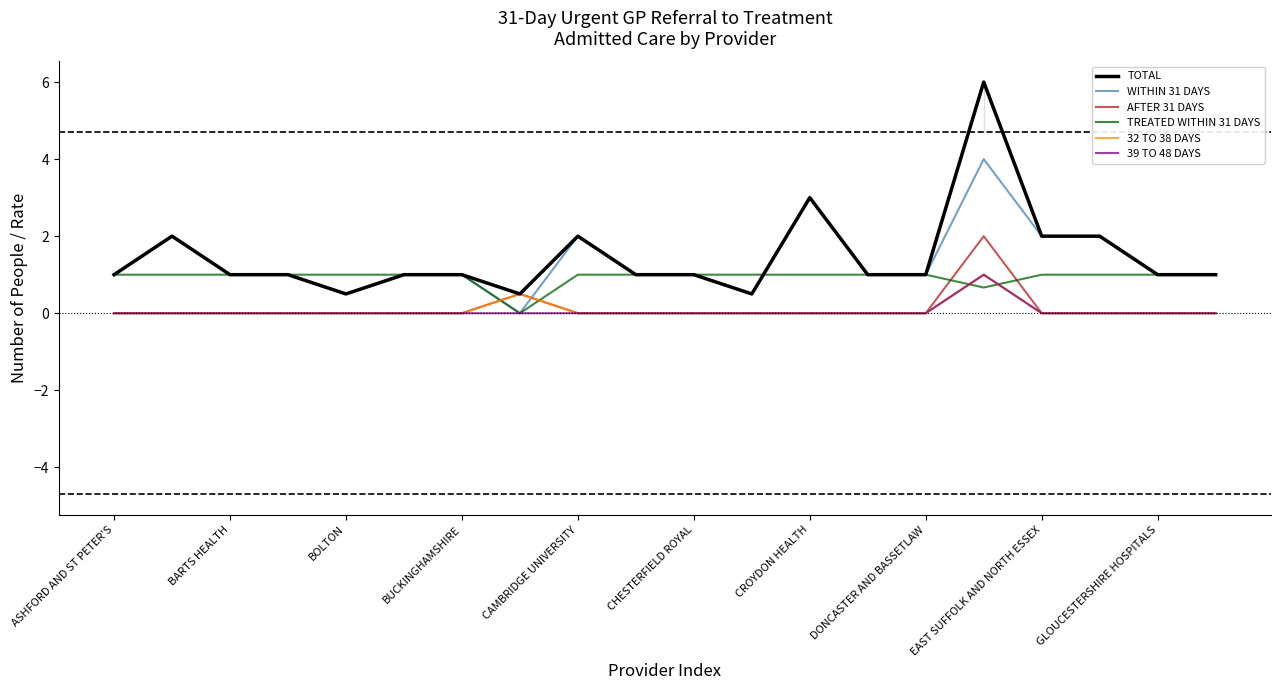

Does the chart display data point markers on the line(s)?

No